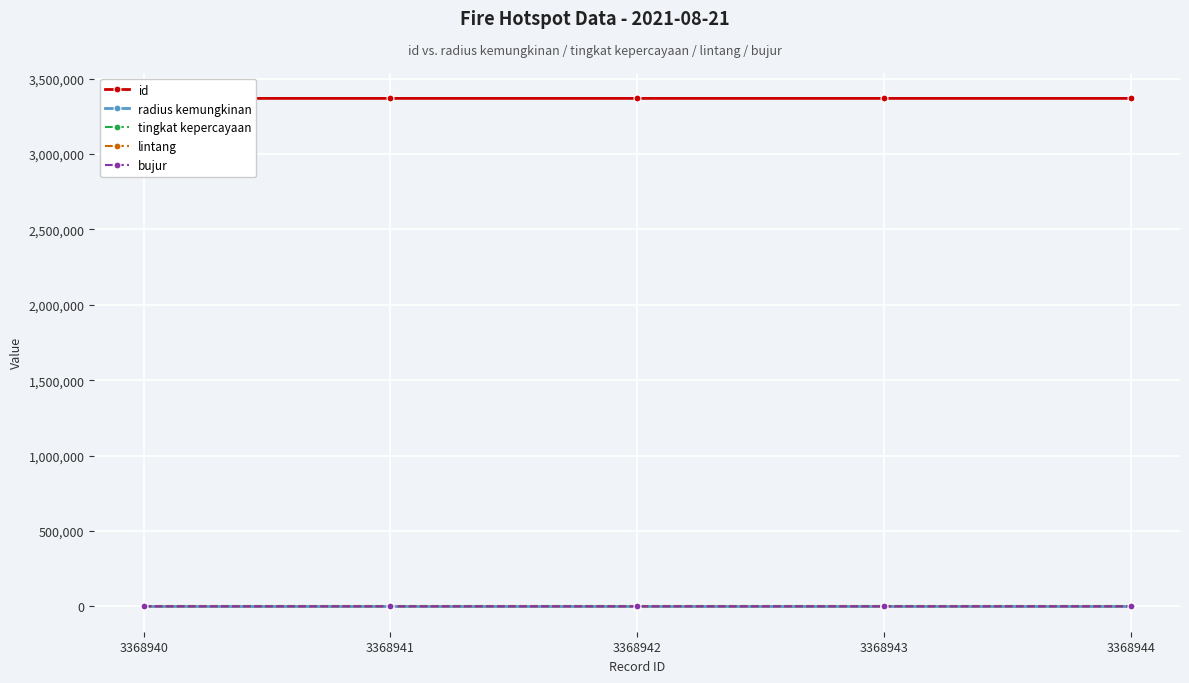

Reading left to right, transcribe all the data shown in this chart.

id: 3368940=3368940.0	3368941=3368941.0	3368942=3368942.0	3368943=3368943.0	3368944=3368944.0
radius kemungkinan: 3368940=3000.0	3368941=3000.0	3368942=3000.0	3368943=3000.0	3368944=3000.0
tingkat kepercayaan: 3368940=8.0	3368941=8.0	3368942=8.0	3368943=8.0	3368944=8.0
lintang: 3368940=-0.9	3368941=-7.9	3368942=-8.3	3368943=-8.7	3368944=-9.4
bujur: 3368940=134.1	3368941=129.6	3368942=130.8	3368943=120.9	3368944=124.0